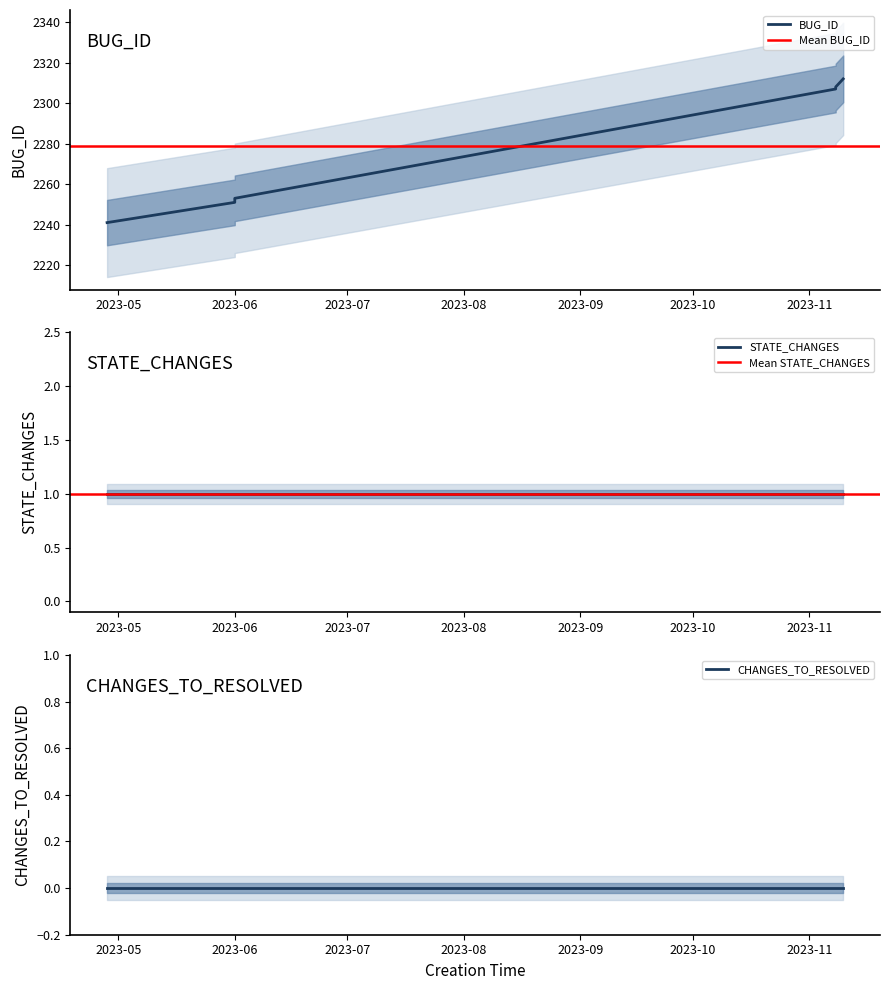

Is it true that BUG_ID equals 2253 at 2023-06-01?

True